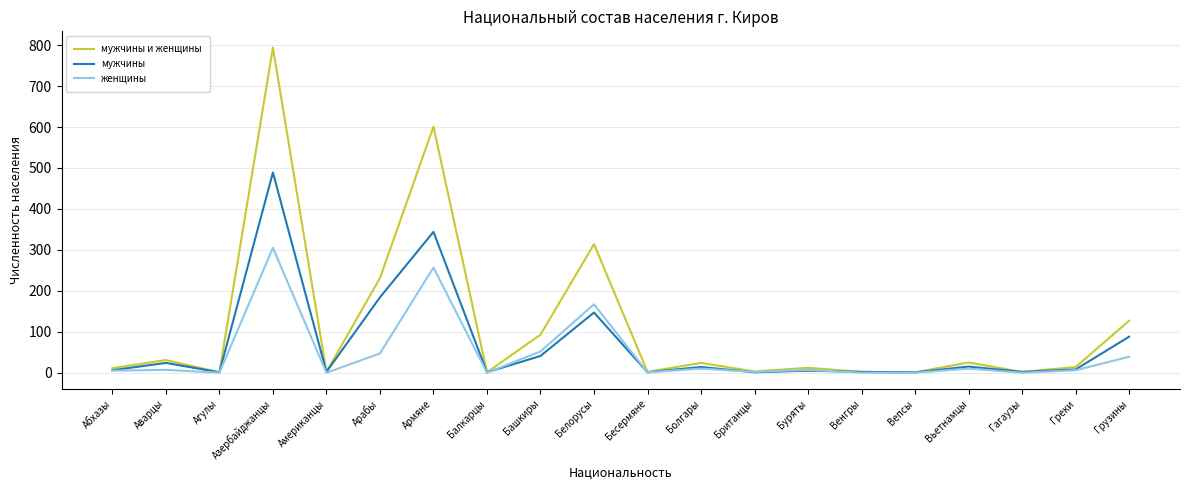

What is the total value across all series at Азербайджанцы?

1588